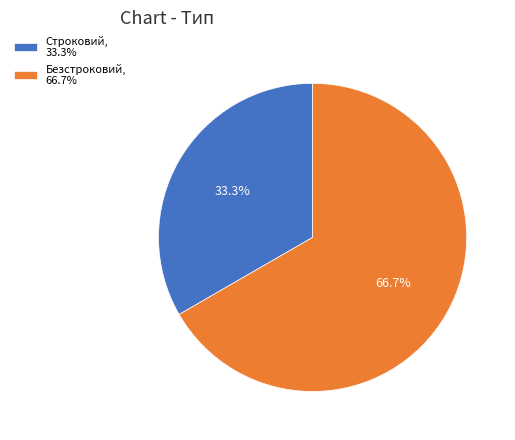

To the nearest percent, what is the difference between the largest and smallest slice percentages?

33%